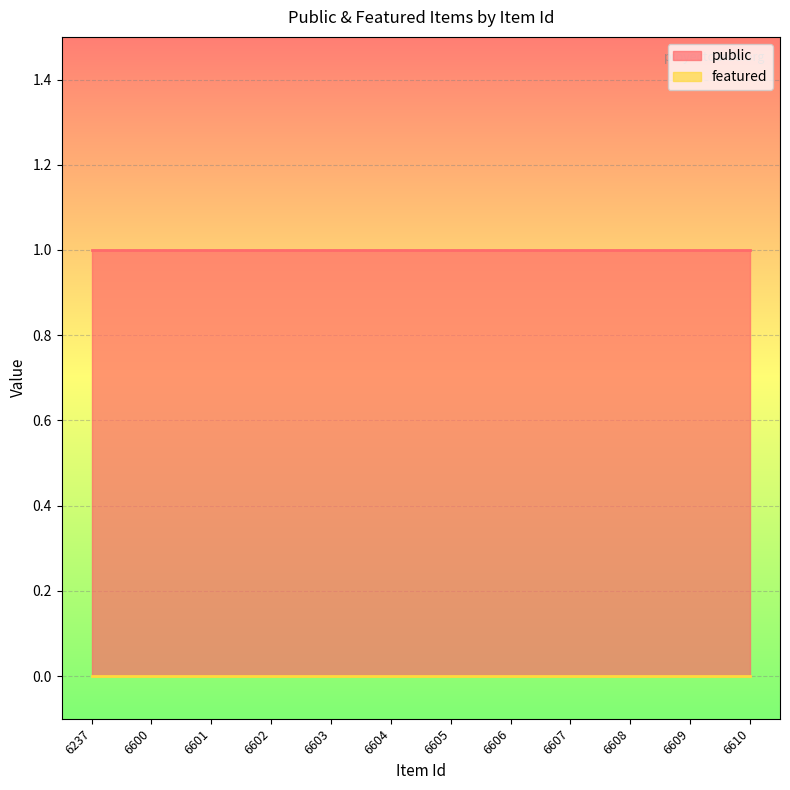

True or false: featured and public intersect in this chart.

False